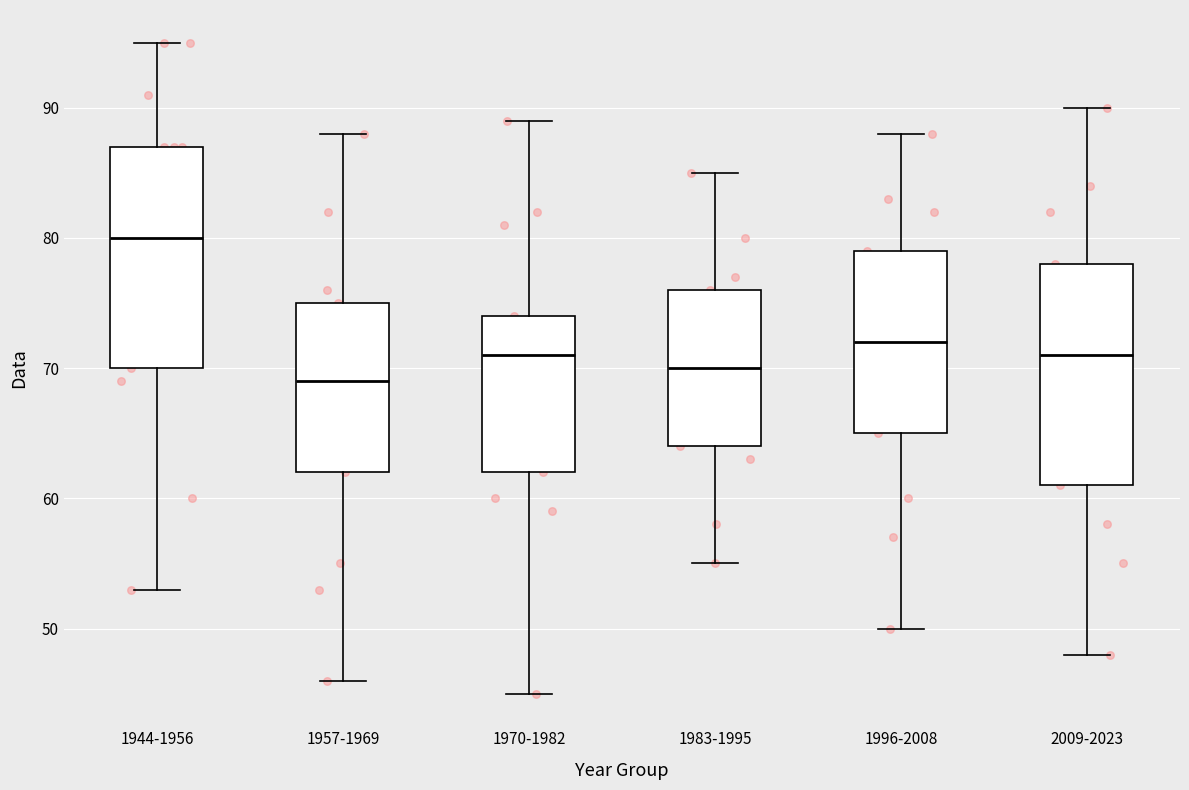

Reading left to right, read every box against the y-axis: the position of its median line, the range the box covers, and the ends of its whiskers. The values are not printed on the chart, so give them approximately, as read against the axis.

1944-1956: median 80, box 70 to 87, whiskers 53 to 95
1957-1969: median 69, box 62 to 75, whiskers 46 to 88
1970-1982: median 71, box 62 to 74, whiskers 45 to 89
1983-1995: median 70, box 64 to 76, whiskers 55 to 85
1996-2008: median 72, box 65 to 79, whiskers 50 to 88
2009-2023: median 71, box 61 to 78, whiskers 48 to 90